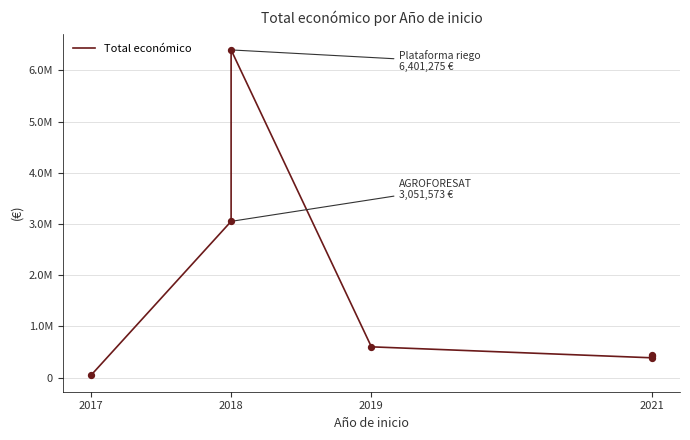

Which has a higher value, 2019 or 2017?

2019